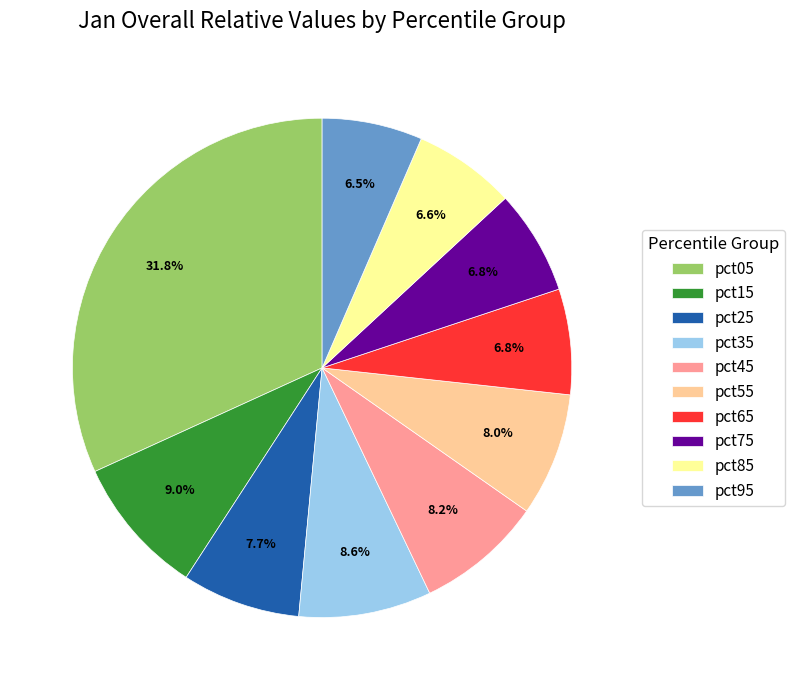

Does pct65 represent more than half of the total?

No